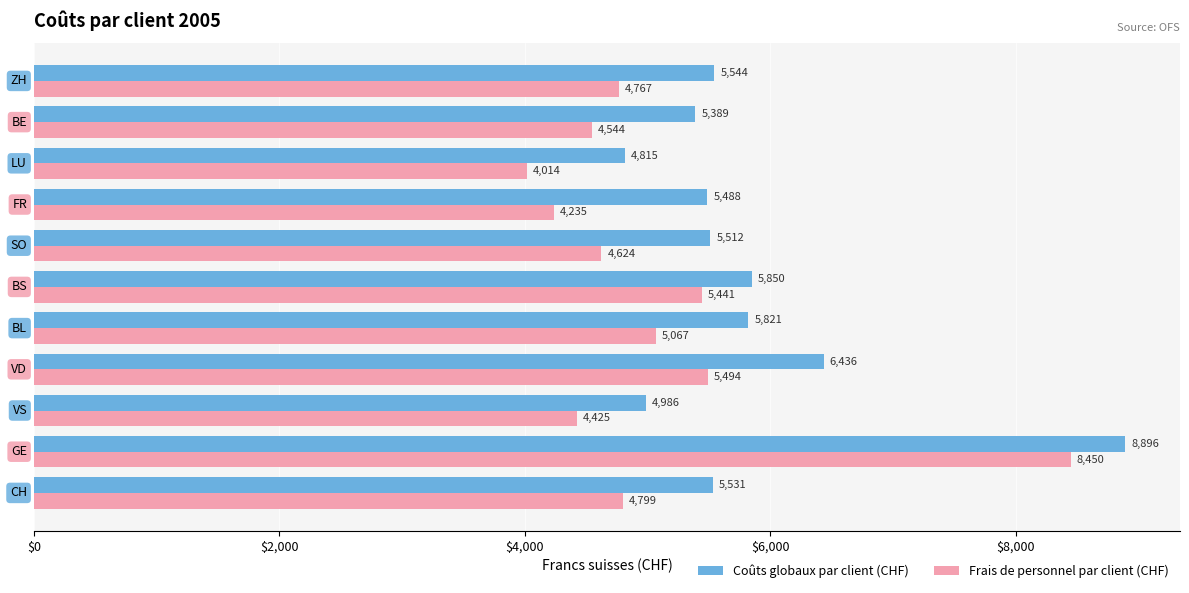

List the series in order of their peak value, highest first.

Coûts globaux par client (CHF), Frais de personnel par client (CHF)